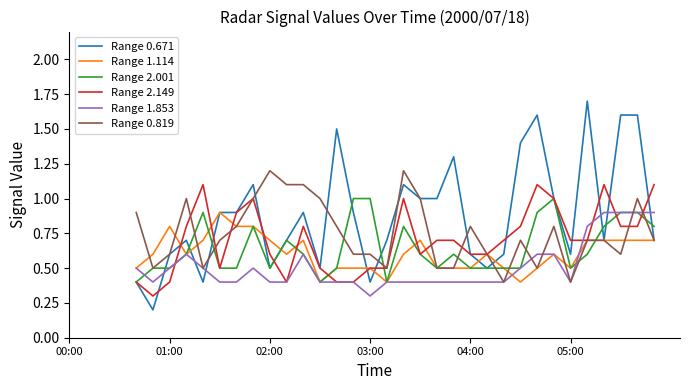

True or false: Range 1.114 has more than 0 interior local peaks.

True